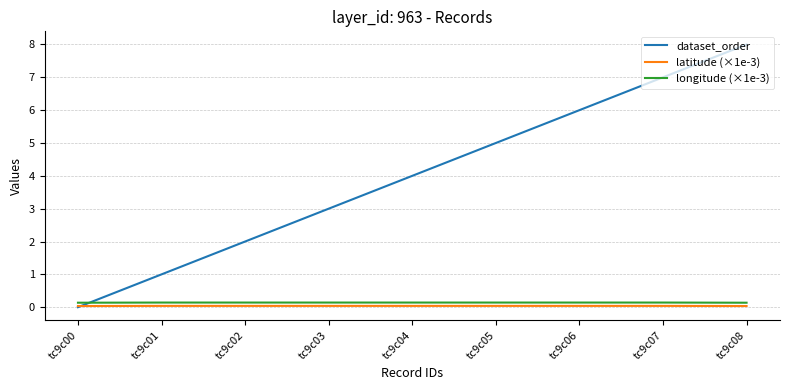

Is this an area chart (filled region under the line)?

No